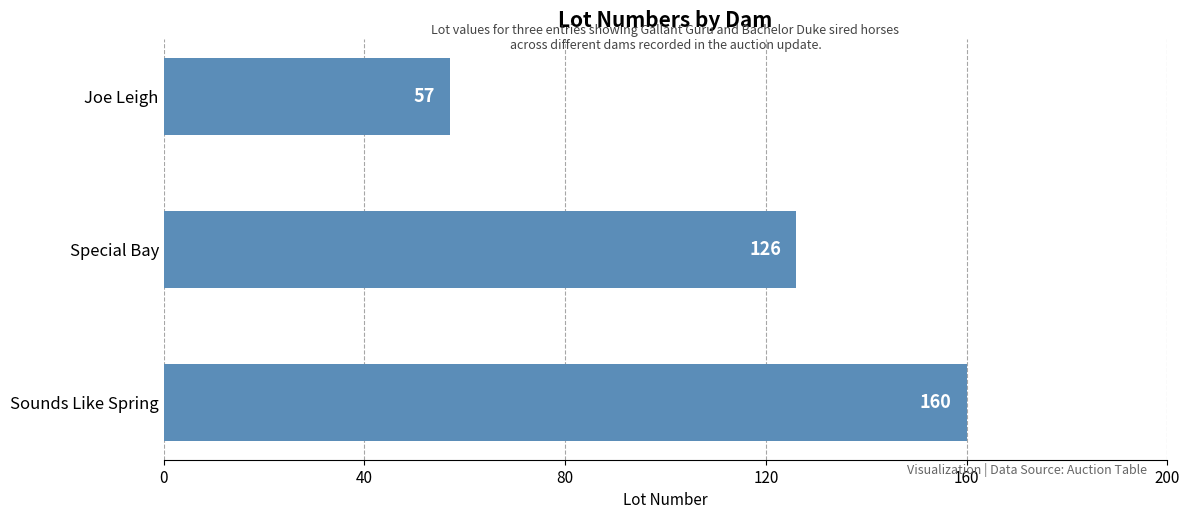

Does the chart contain any negative values?

No